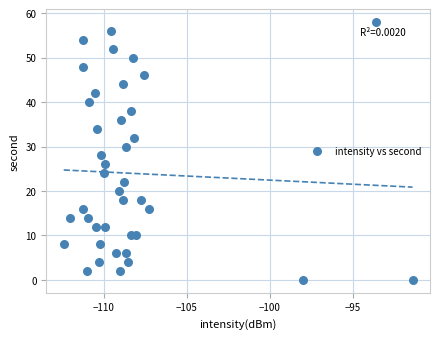

What is the range of Y values (max minus min)?

58